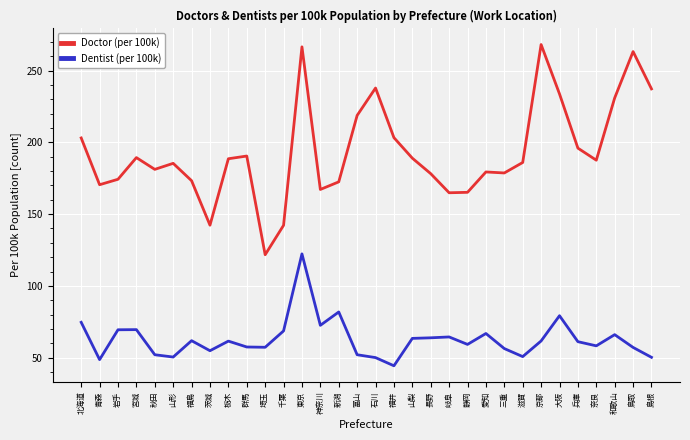

True or false: Dentist (per 100k) and Doctor (per 100k) intersect in this chart.

False